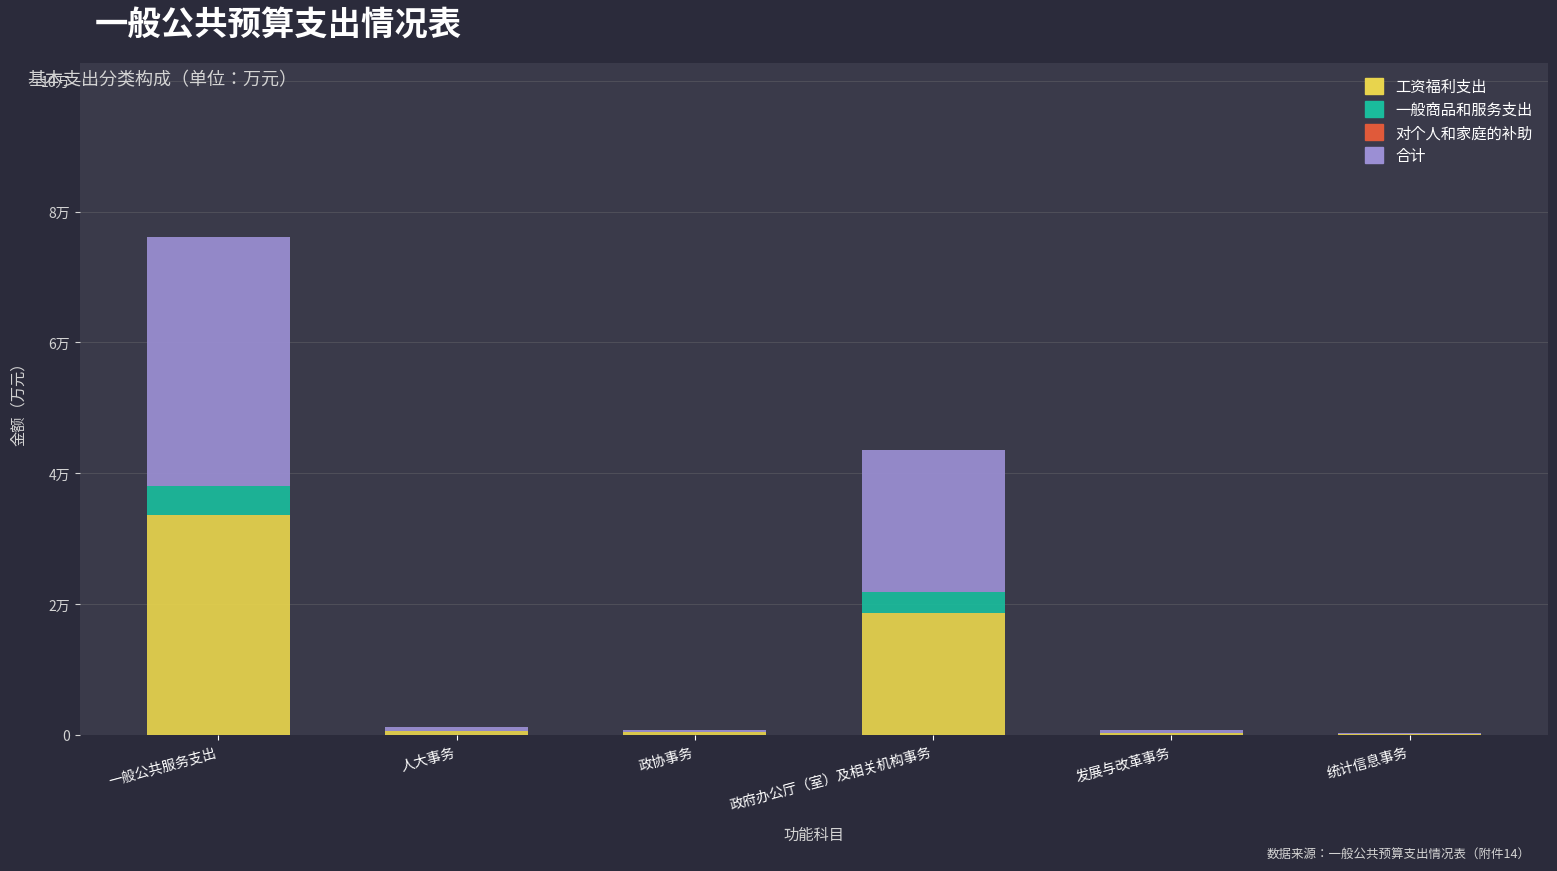

Does the chart contain stacked bars?

Yes